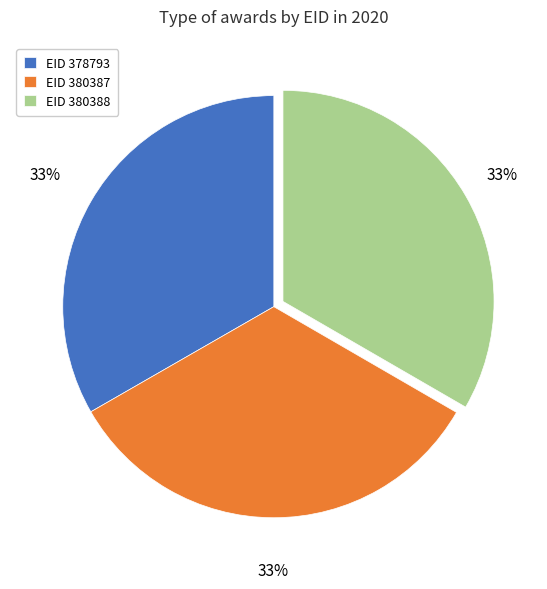

To the nearest percent, what portion does EID 380387 represent?

33%